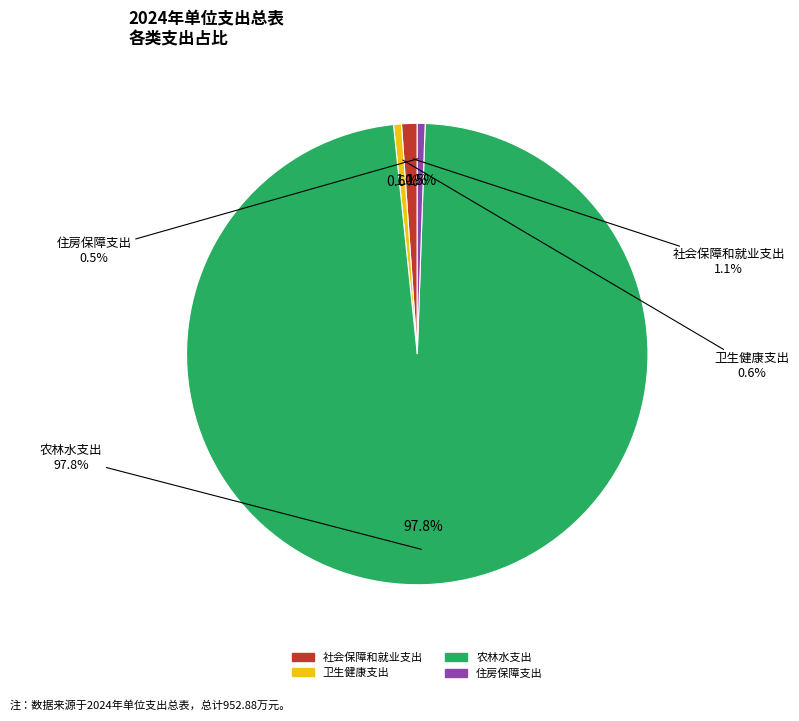

Do 卫生健康支出 and 住房保障支出 together represent more than half of the pie?

No